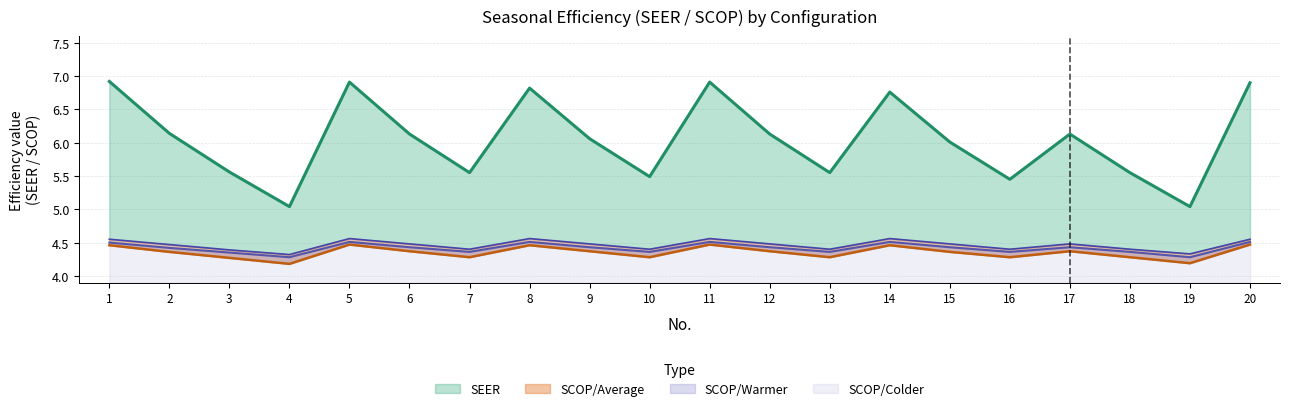

The value of SCOP_W at 2 is 4.4. True or false?

True